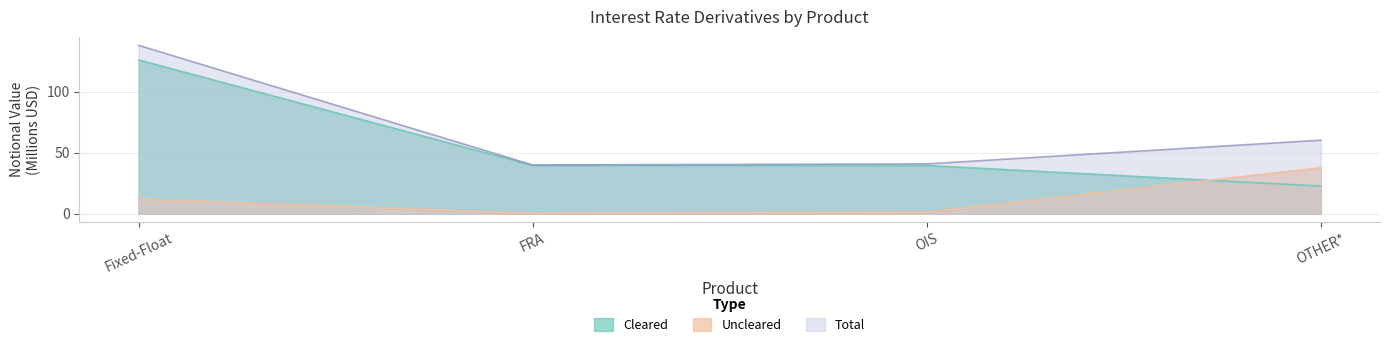

True or false: Cleared has more than 0 interior local peaks.

False